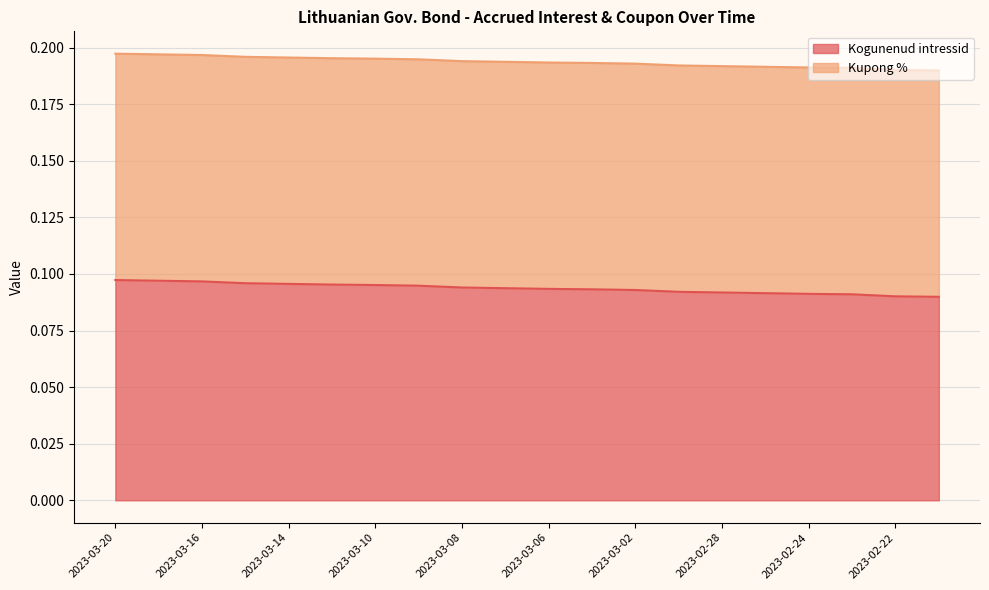

How many lines are shown in the chart?

2